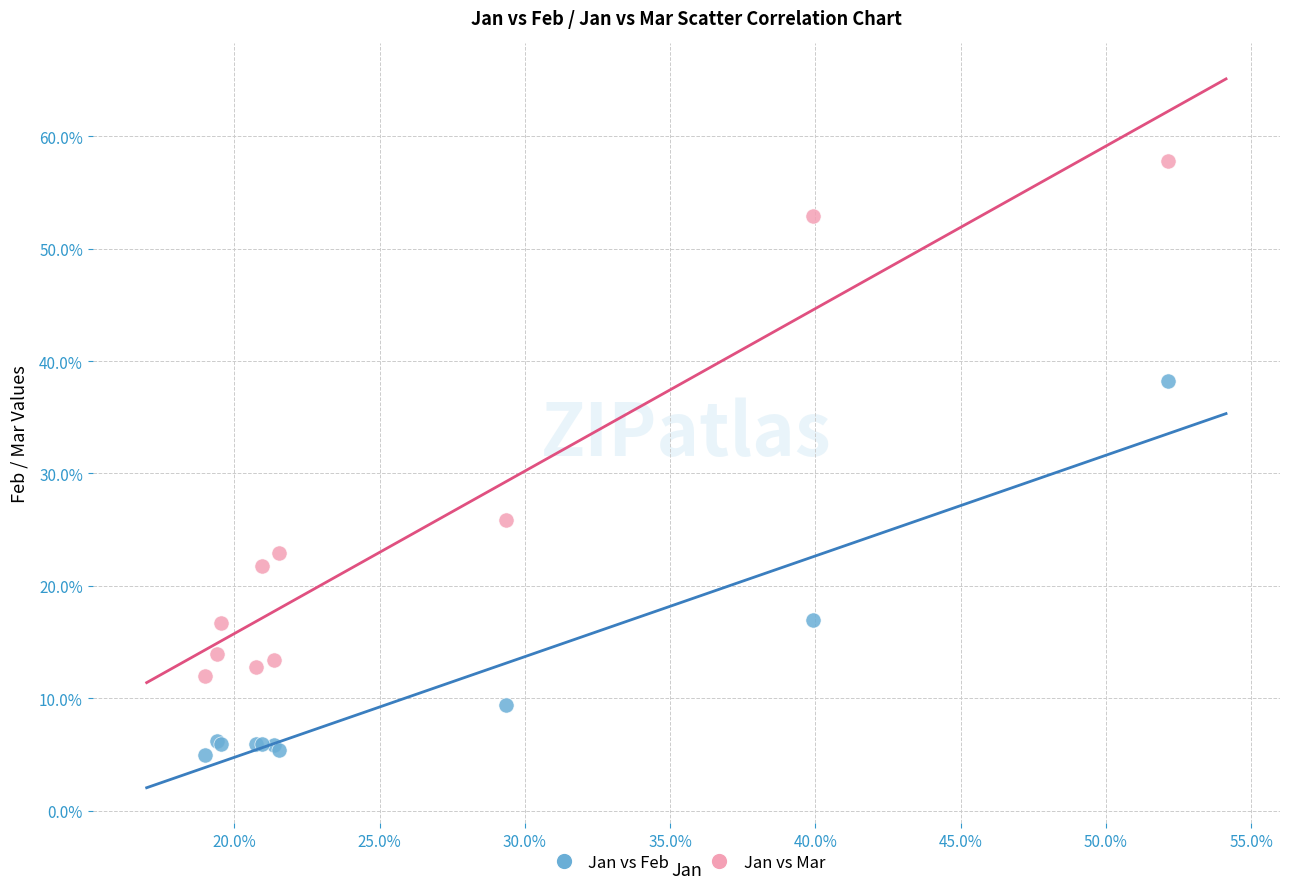

Which series reaches the maximum Y coordinate?

Jan vs Mar